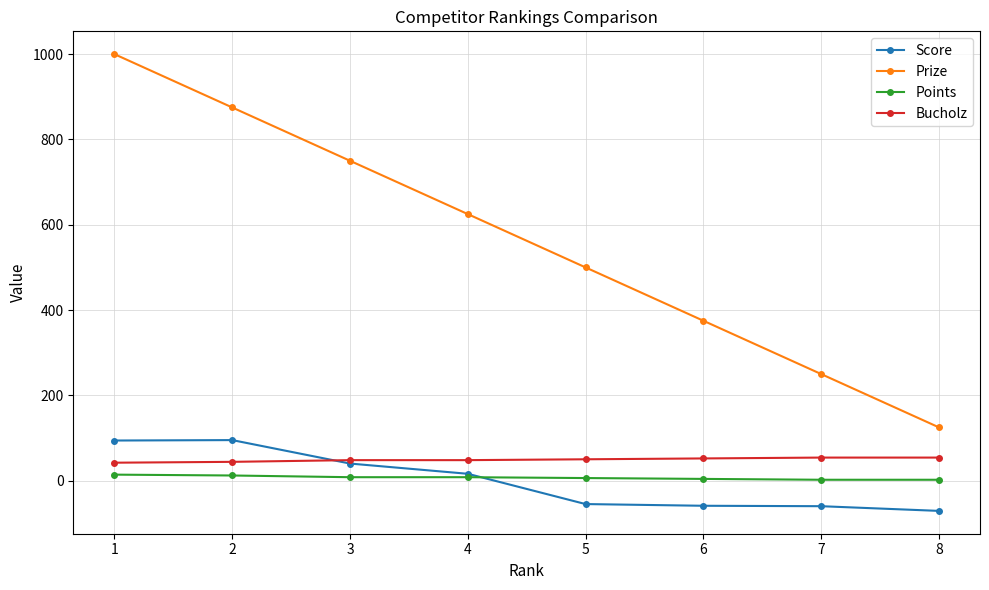

The Prize series shows 250 at 7. True or false?

True